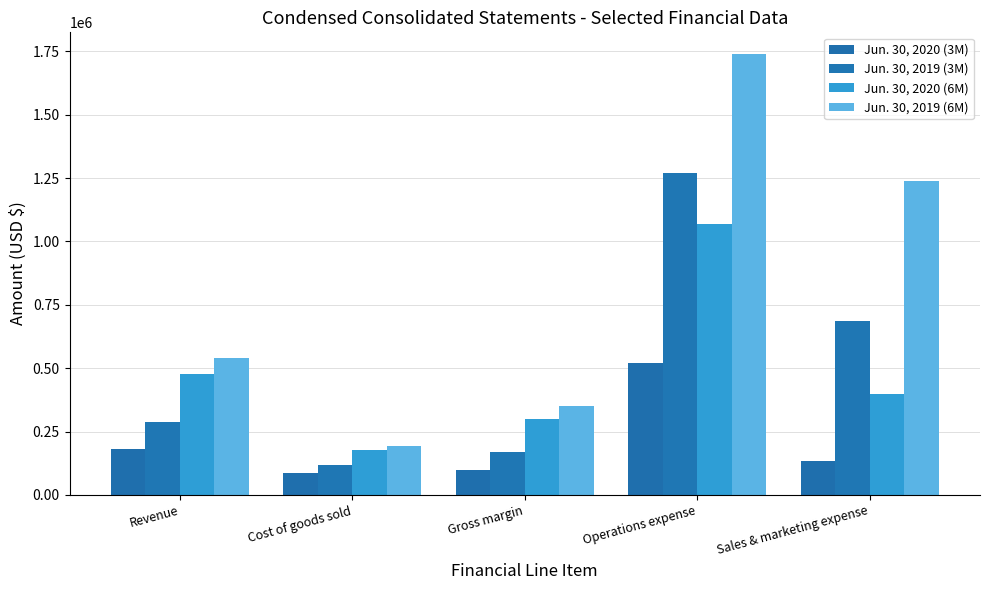

What is the spread (max minus min) of values at Gross margin?

251763